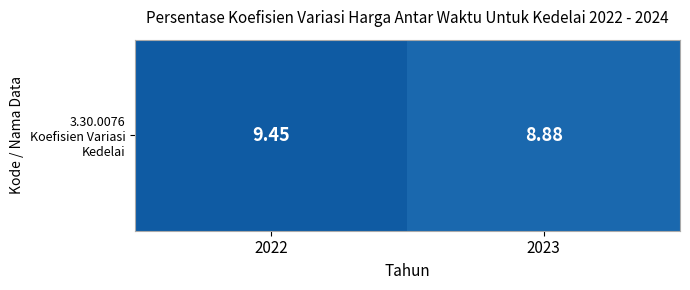

Reading right to left, transcribe all the data shown in this chart.

2023=8.9	2022=9.4